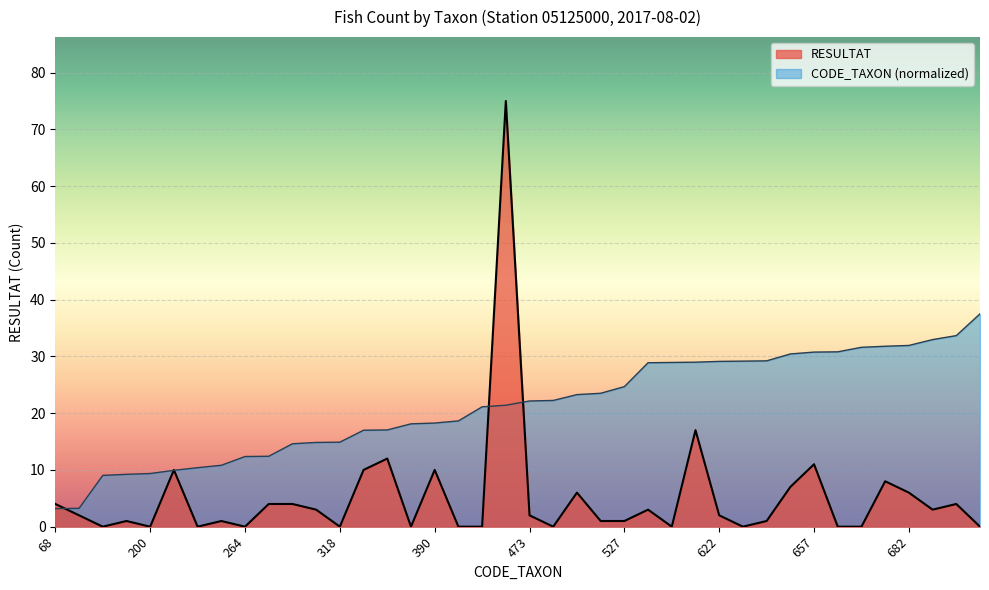

At how many categories does at least one series exceed 46?

1